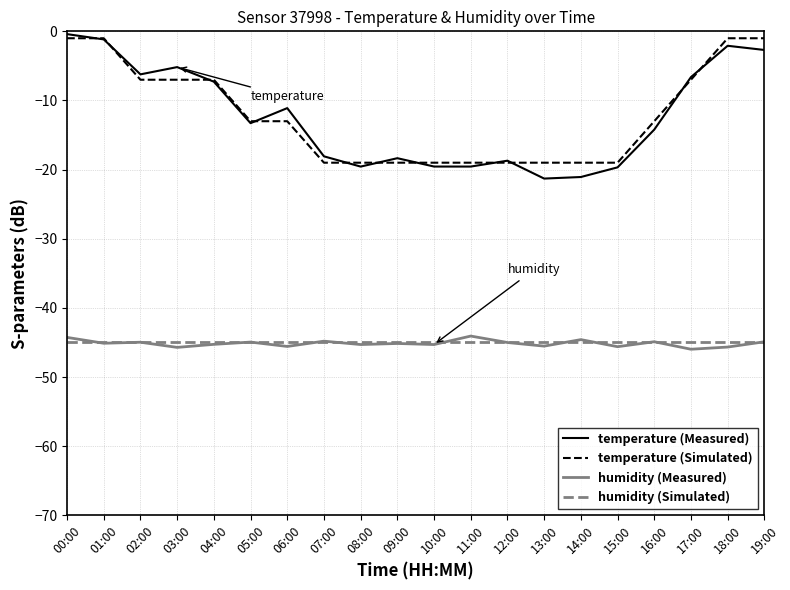

What is the total value across all series at 10:00?

-128.9